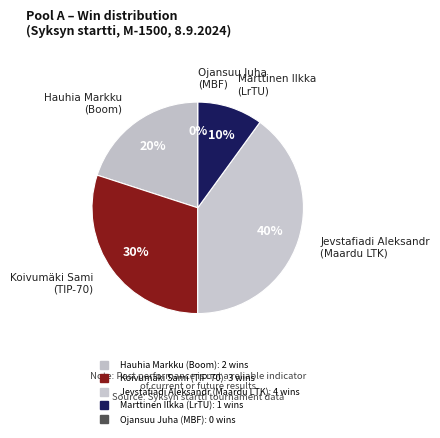

Is it true that Jevstafiadi Aleksandr is 20% of the pie?

False